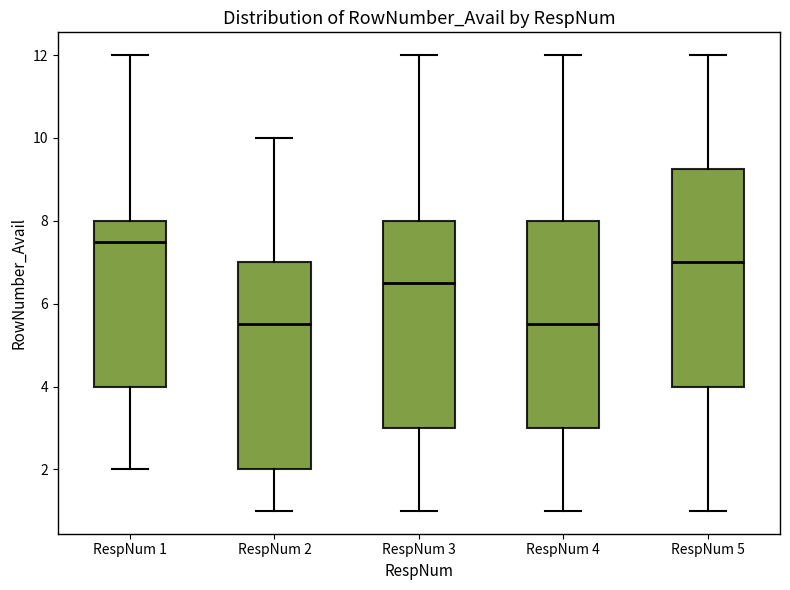

Reading left to right, transcribe this box plot: for each box, give where its median line is, the range the box spans, and where its two whiskers end, as read against the y-axis. The values are not printed on the chart, so give them approximately, as read against the axis.

RespNum 1: median 7.6, box 4.0 to 8.0, whiskers 2.0 to 12.0
RespNum 2: median 5.6, box 2.0 to 7.0, whiskers 1.0 to 10.0
RespNum 3: median 6.6, box 3.0 to 8.0, whiskers 1.0 to 12.0
RespNum 4: median 5.6, box 3.0 to 8.0, whiskers 1.0 to 12.0
RespNum 5: median 7.0, box 4.0 to 9.2, whiskers 1.0 to 12.0